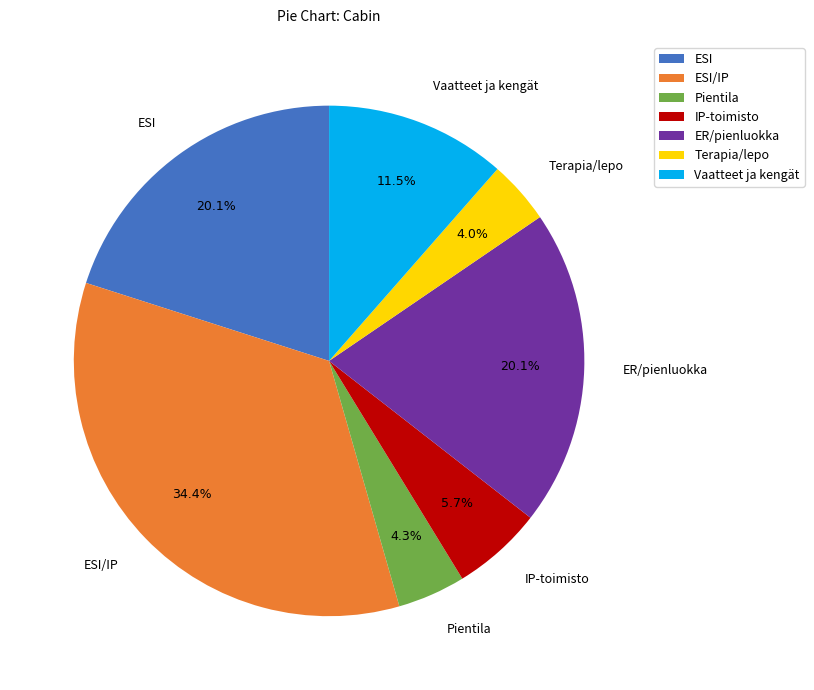

To the nearest percent, what is the difference between the largest and smallest slice percentages?

30%